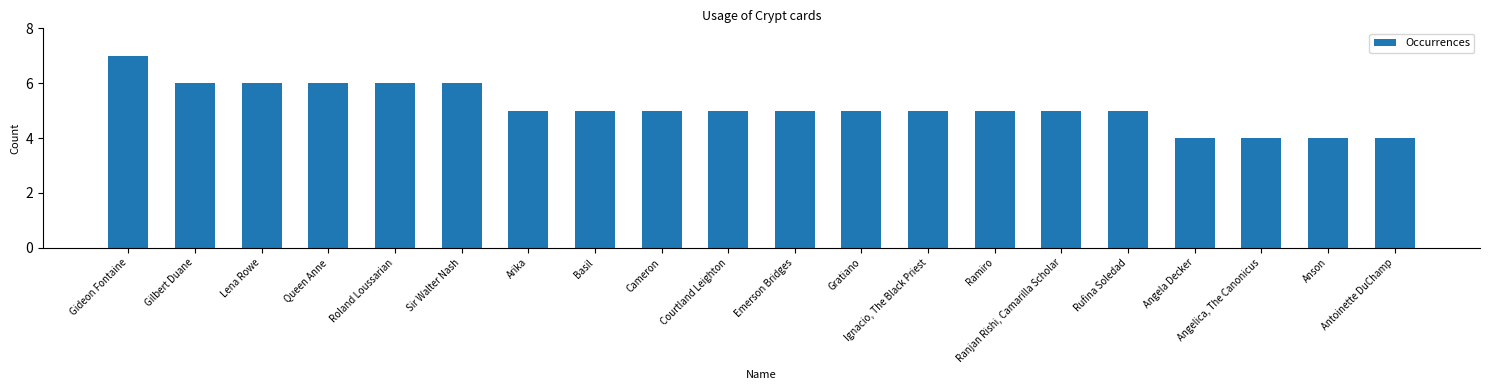

Read the value at Queen Anne.

6